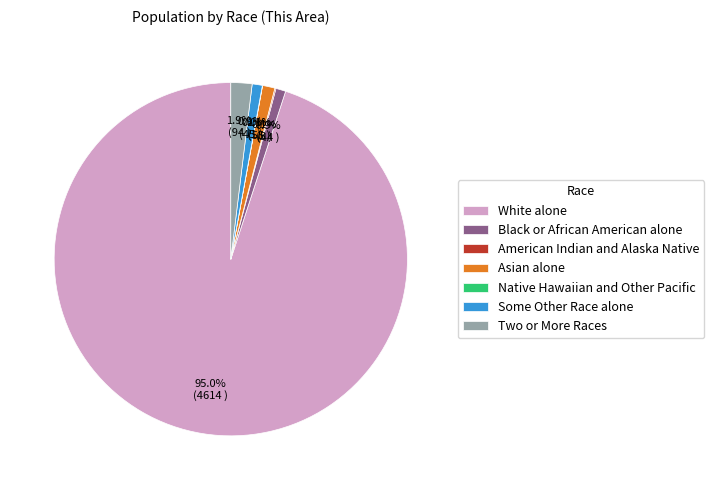

What is the largest slice in the pie chart?

White alone